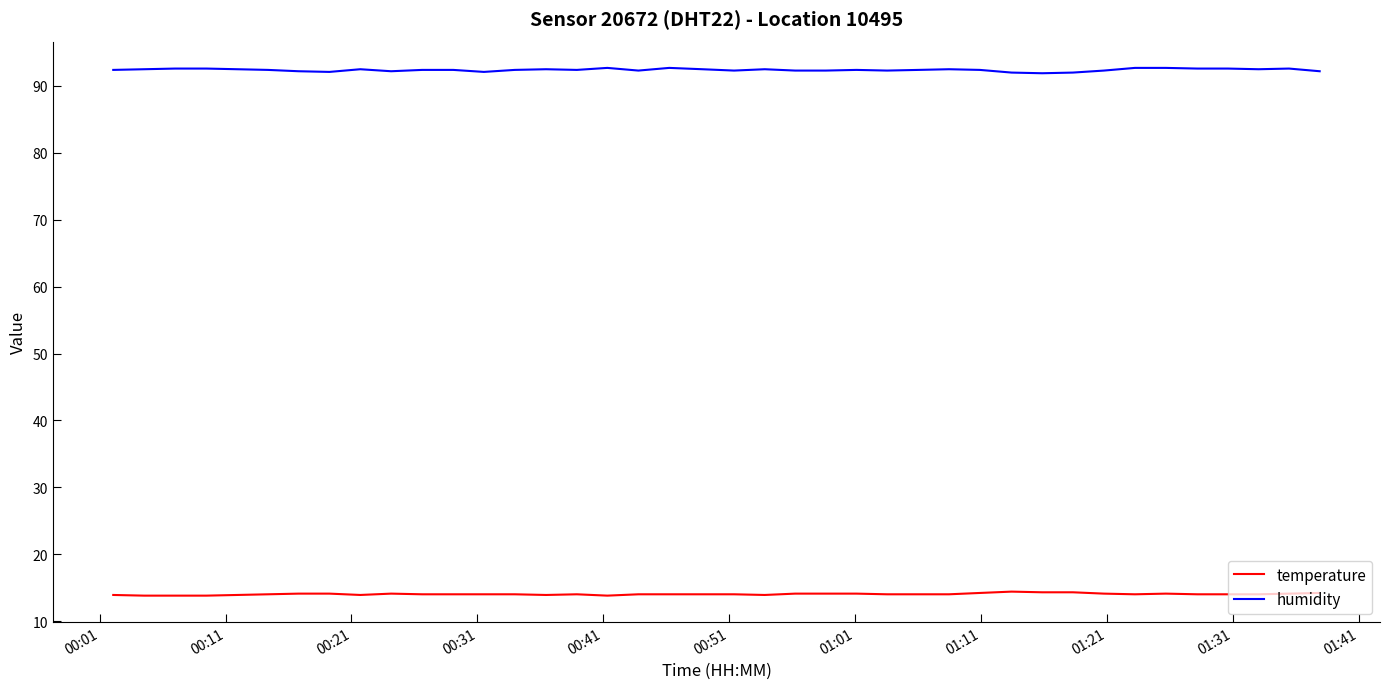

What are all the series names shown in the legend?

temperature, humidity